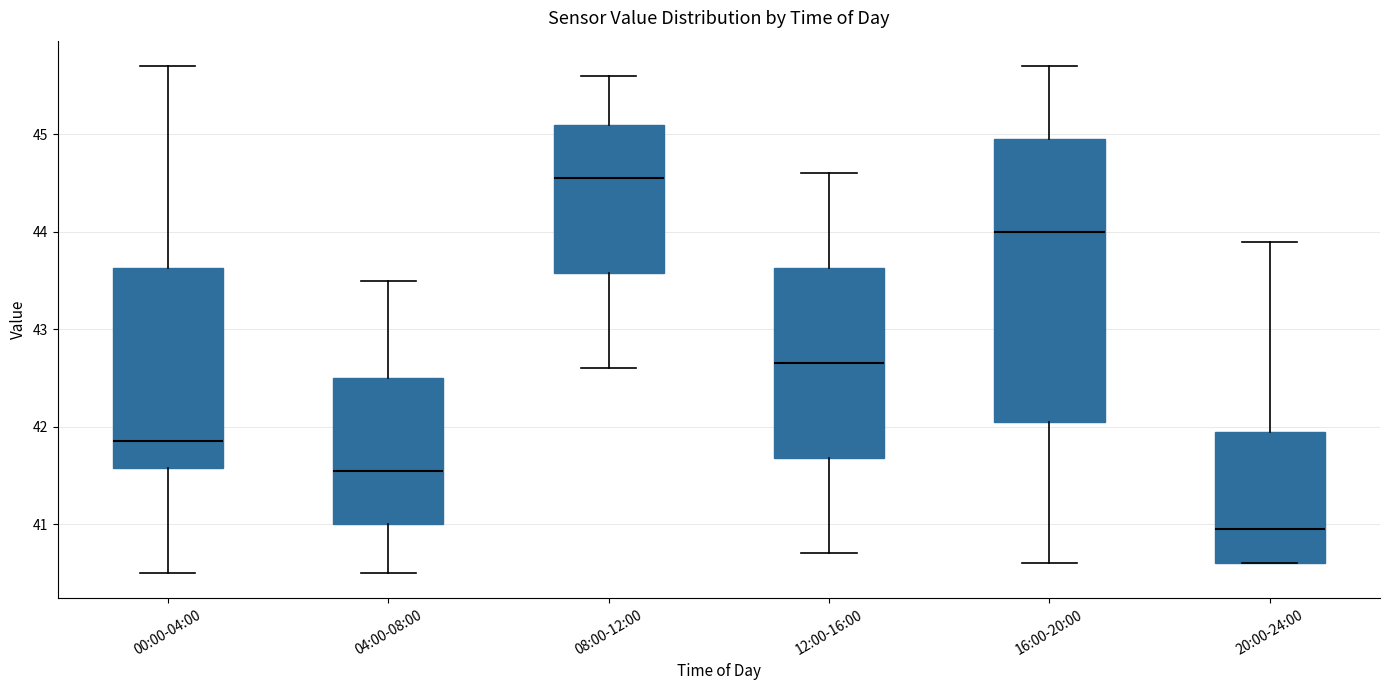

Where does the lower whisker of the box for 00:00-04:00 end on the y-axis? The values are not printed on the chart, so give them approximately, as read against the axis.

40.5